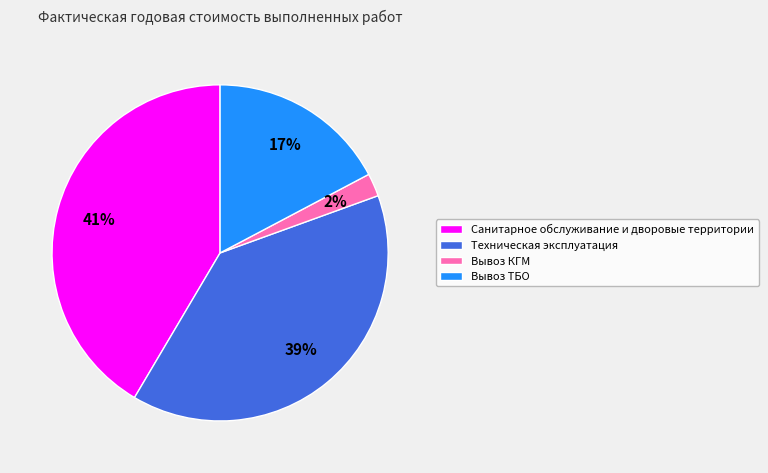

What percentage is the Санитарное обслуживание и дворовые территории slice, to the nearest percent?

41%